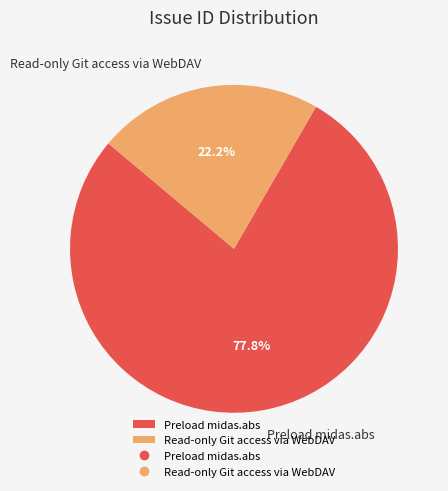

Which category has the biggest portion of the pie?

Preload midas.abs